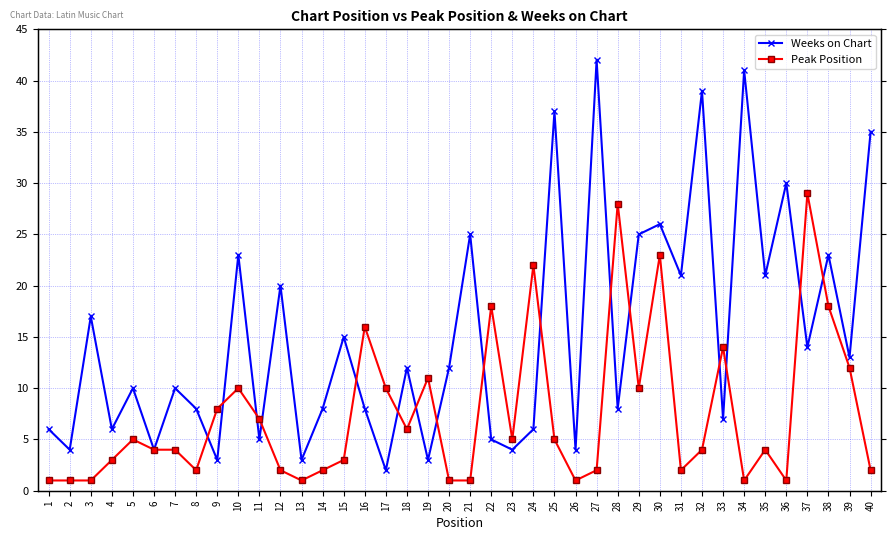

Reading right to left, extract all data points from this chart.

Weeks on Chart: 40=35	39=13	38=23	37=14	36=30	35=21	34=41	33=7	32=39	31=21	30=26	29=25	28=8	27=42	26=4	25=37	24=6	23=4	22=5	21=25	20=12	19=3	18=12	17=2	16=8	15=15	14=8	13=3	12=20	11=5	10=23	9=3	8=8	7=10	6=4	5=10	4=6	3=17	2=4	1=6
Peak Position: 40=2	39=12	38=18	37=29	36=1	35=4	34=1	33=14	32=4	31=2	30=23	29=10	28=28	27=2	26=1	25=5	24=22	23=5	22=18	21=1	20=1	19=11	18=6	17=10	16=16	15=3	14=2	13=1	12=2	11=7	10=10	9=8	8=2	7=4	6=4	5=5	4=3	3=1	2=1	1=1